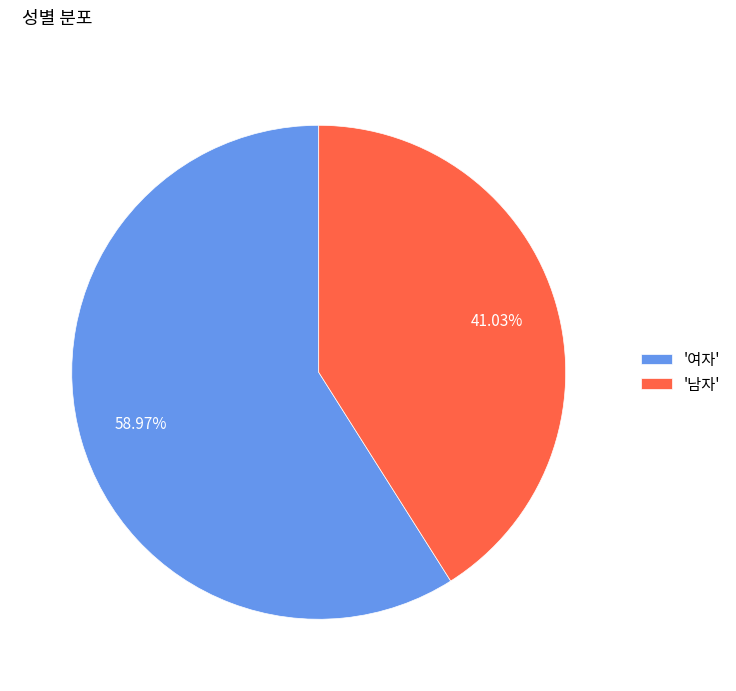

Which category has the smallest portion of the pie?

'남자'